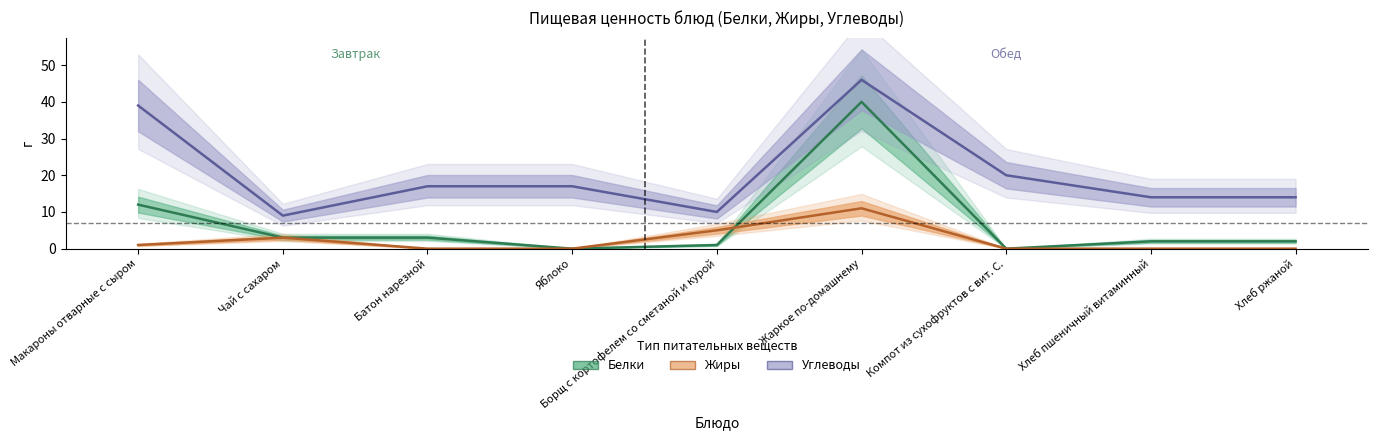

List the labels in order of Белки value, largest first.

Жаркое по-домашнему, Макароны отварные с сыром, Чай с сахаром, Батон нарезной, Хлеб пшеничный витаминный, Хлеб ржаной, Борщ с кортофелем со сметаной и курой, Яблоко, Компот из сухофруктов с вит. С.